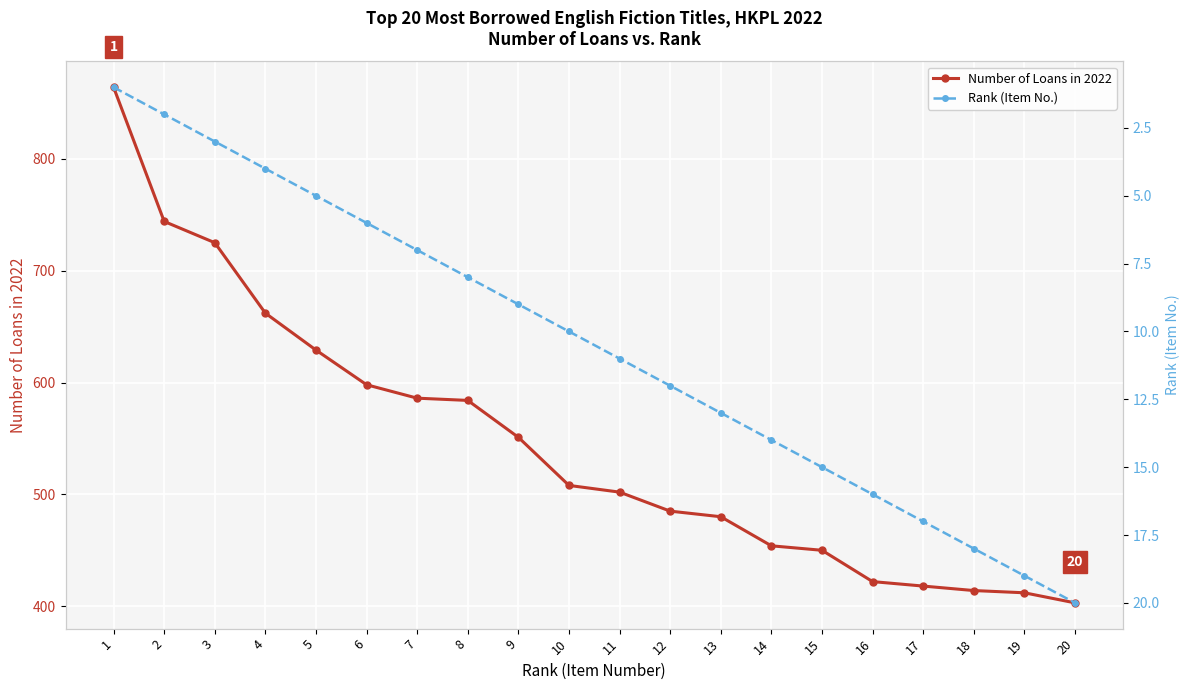

Which series has the largest range (max minus min)?

Number of Loans in 2022